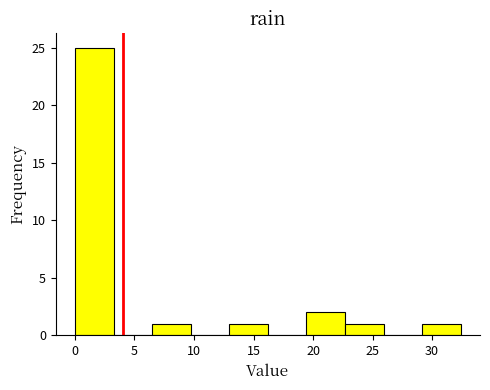

How tall is the bar that spans 22.5 to 26.0 on the x-axis? Neither the bar edges nor the heights are printed on the chart, so give them approximately, as read against the axes.

1